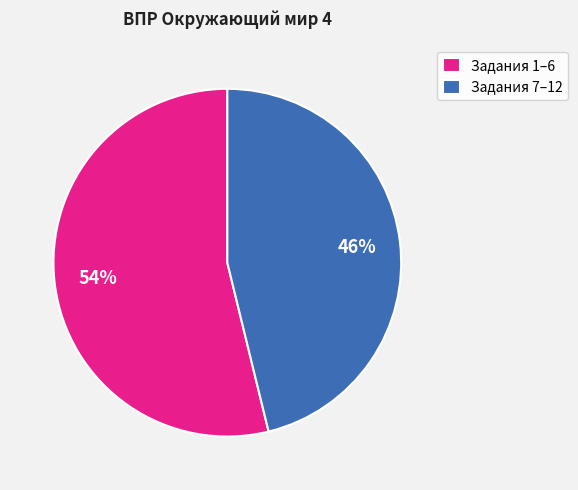

What is the smallest slice in the pie chart?

Задания 7–12